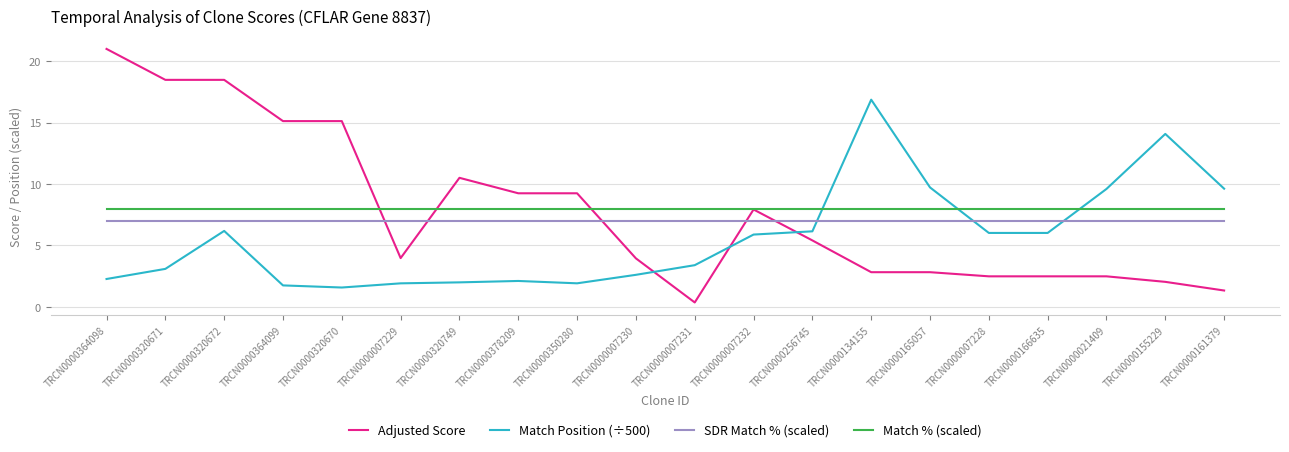

What is the average value of the Match % (scaled) series?

8.0